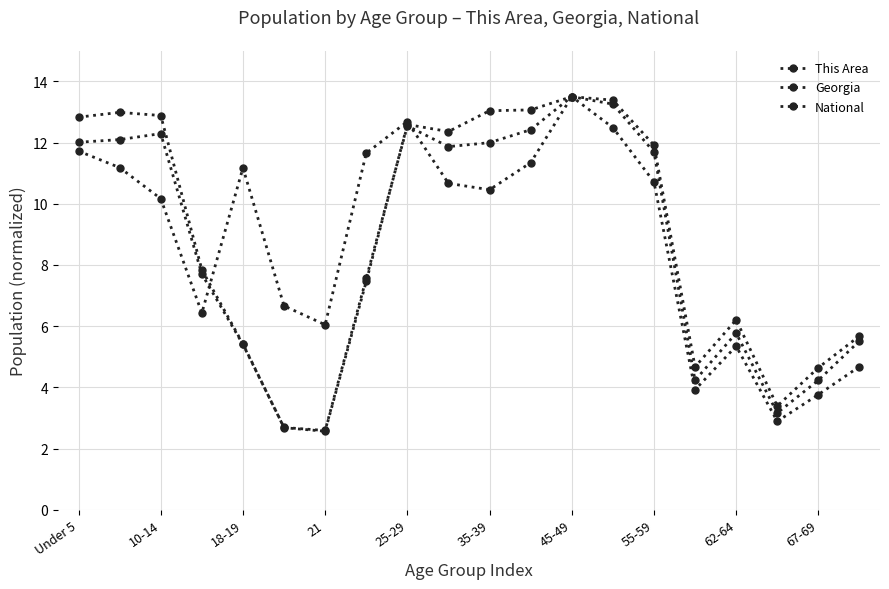

After their last crossing, which series has the higher values: National or Georgia?

Georgia